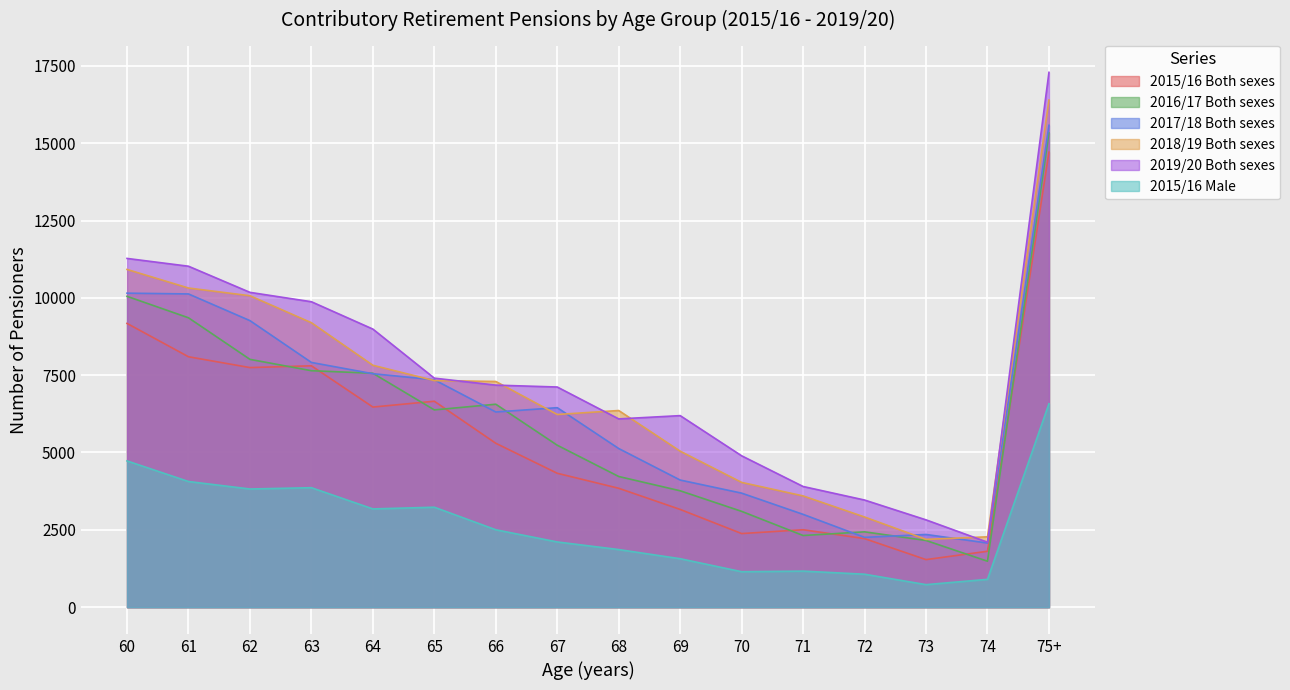

What is the average value of the 2018/19 Both sexes series?

6998